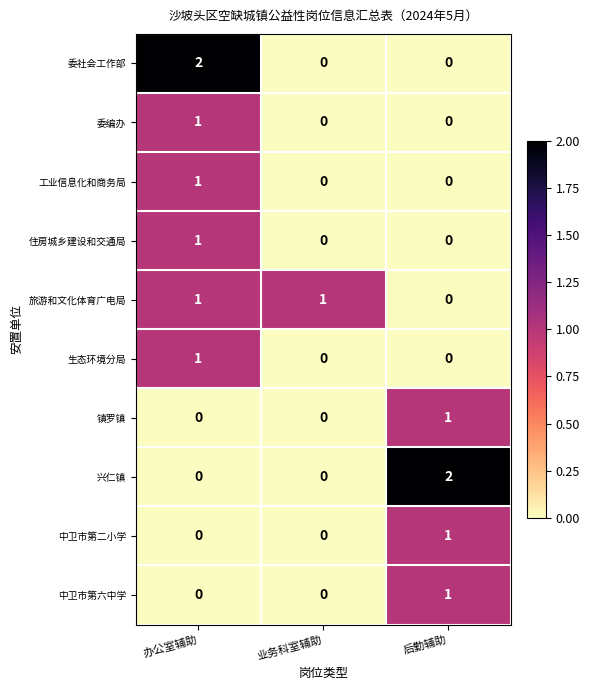

What is the total value across all series at 后勤辅助?

5